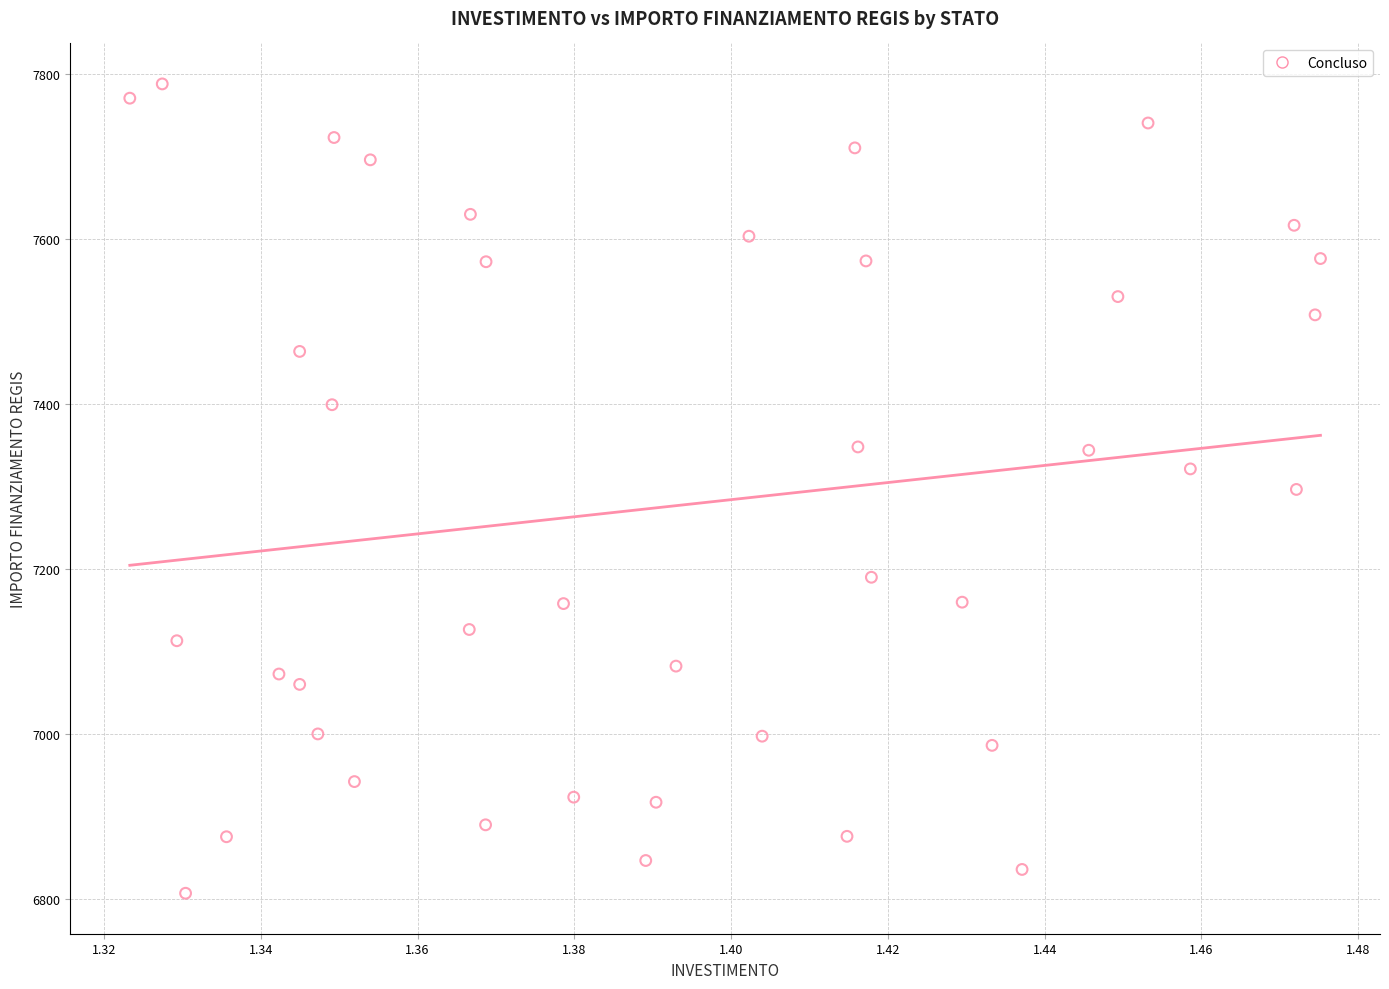

Count the number of points in this scatter plot.

40